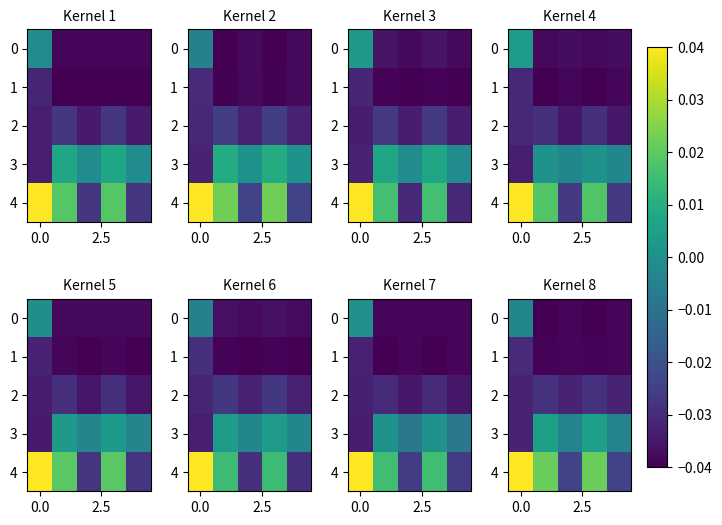

Which series has the largest total across all categories?

4